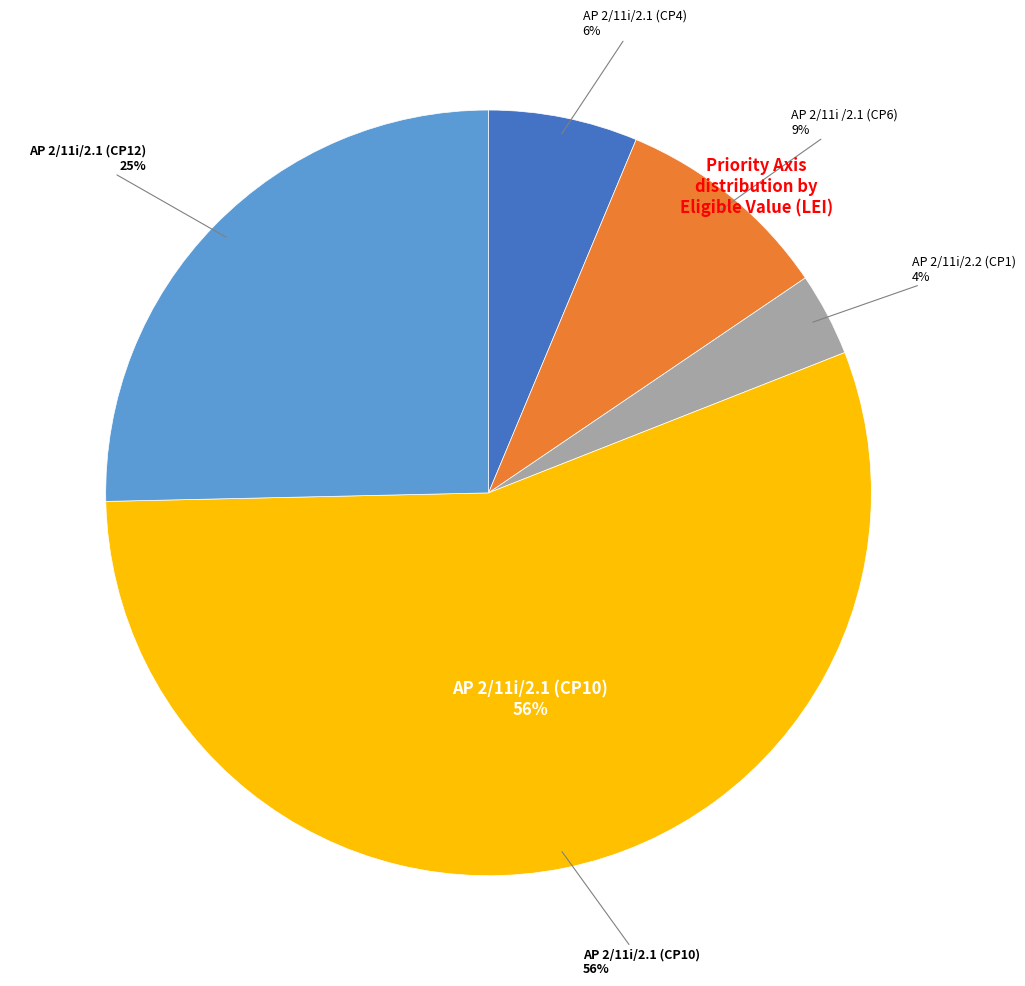

Is the sum of AP 2/11i/2.1_6 and AP 2/11i /2.1_5 greater than half?

No